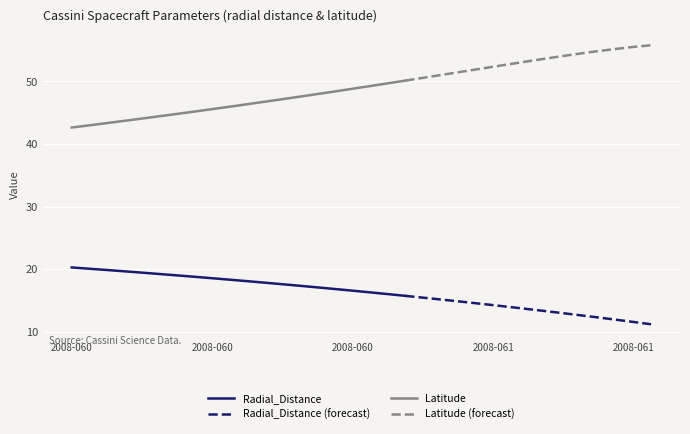

What is the sum of all Radial_Distance values?

363.0